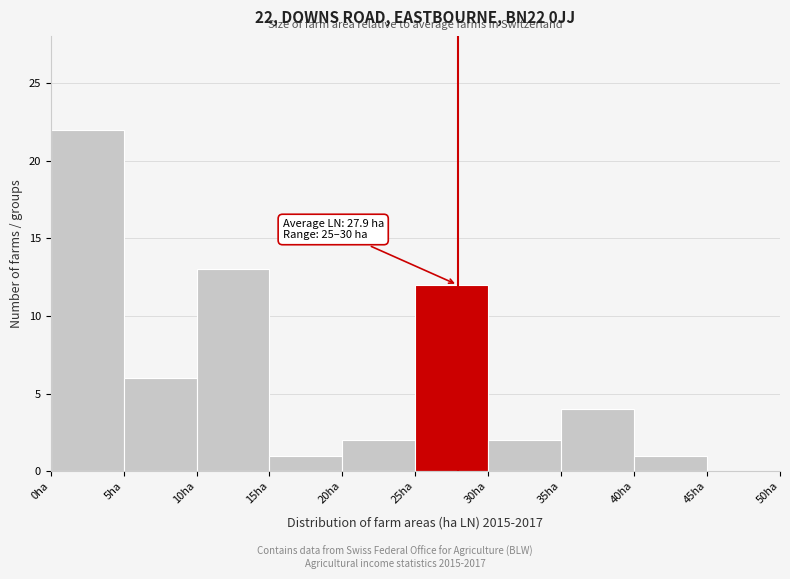

Over which range of the x-axis is the bar tallest?

0 to 5